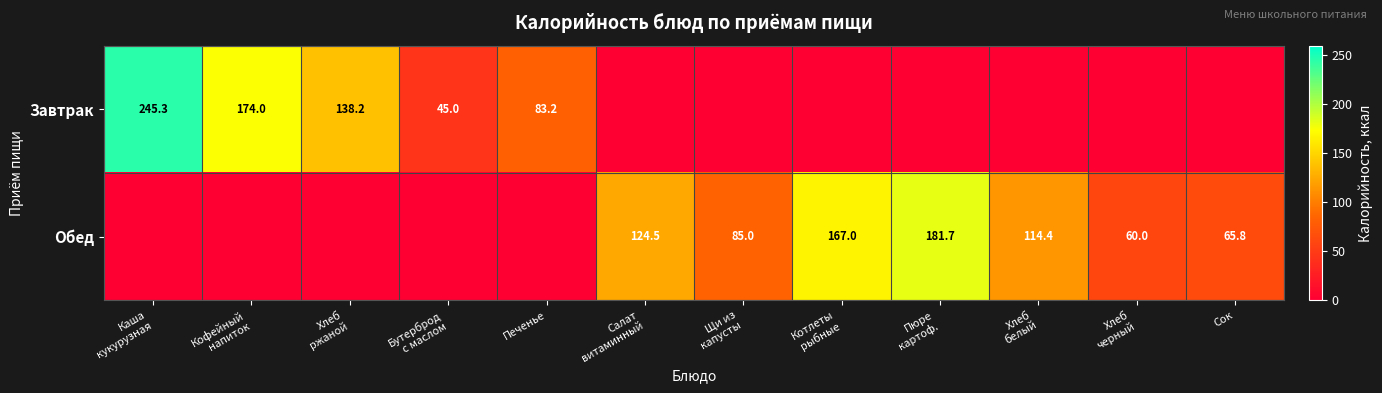

How many data points in Обед are above 65?

6